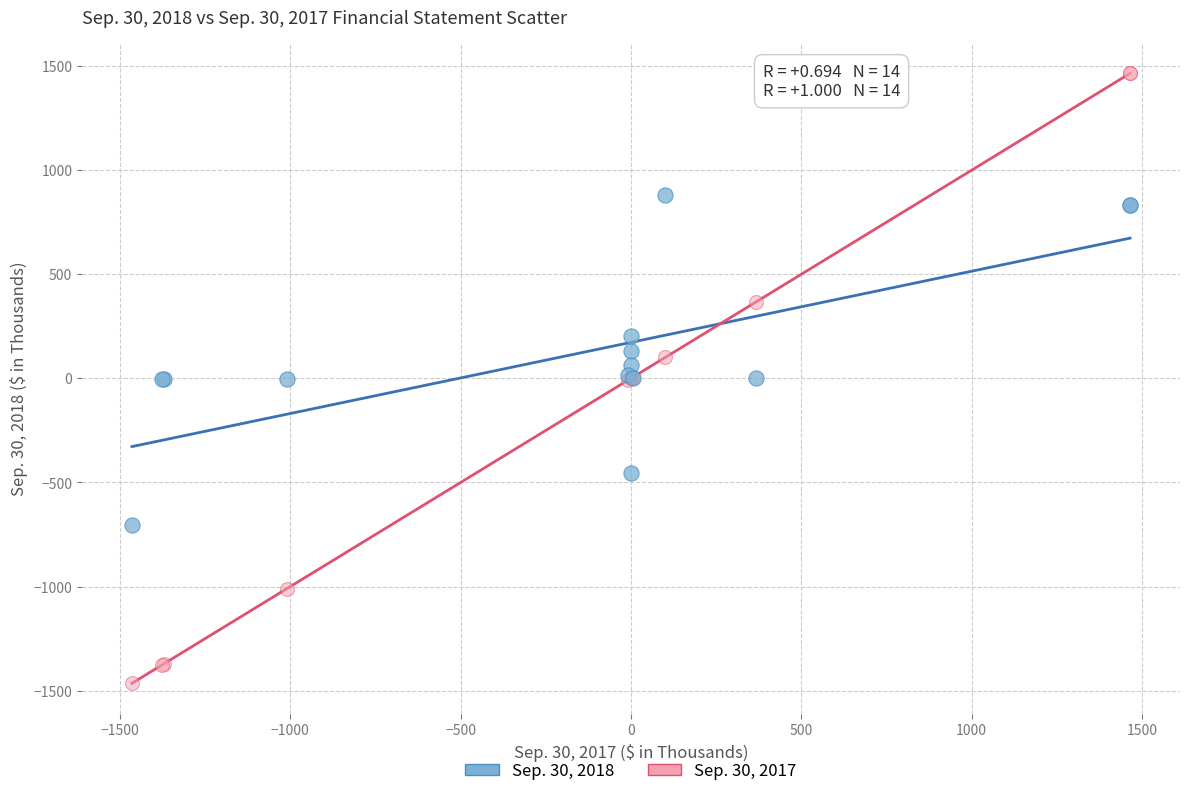

Which series reaches the maximum Y coordinate?

Sep. 30, 2017